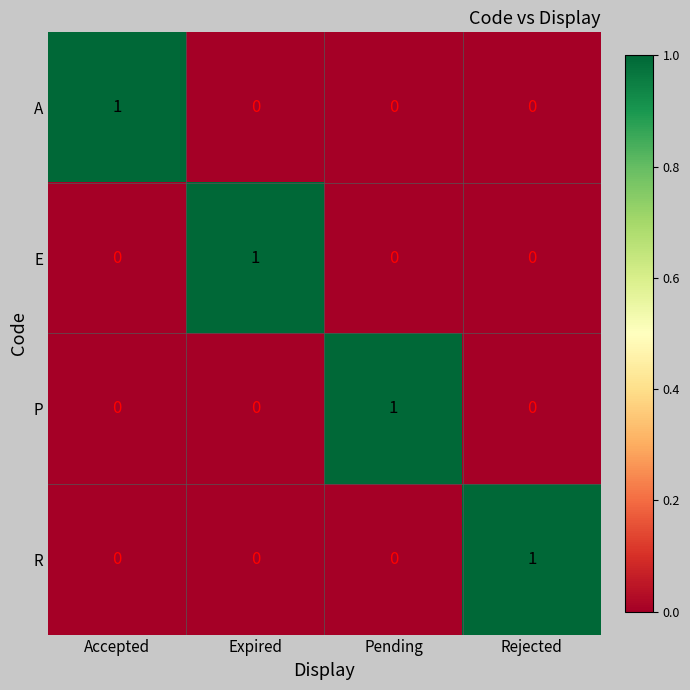

At how many categories does at least one series exceed 0?

4